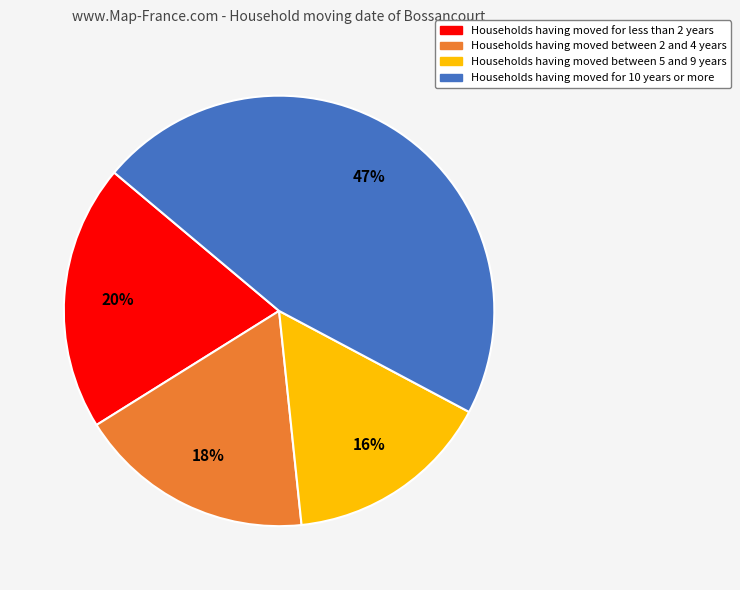

Approximately how many times larger is the value at Households having moved between 2 and 4 years compared to Households having moved for 10 years or more?

0.4